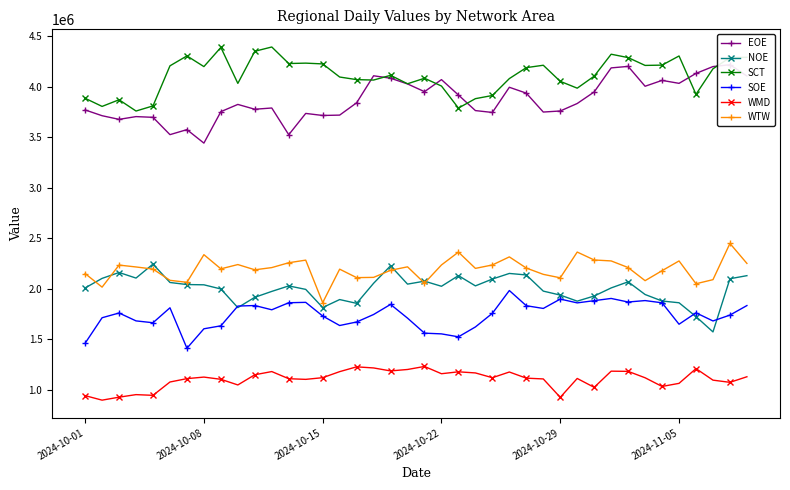

True or false: NOE has more than 1 interior local peaks.

True